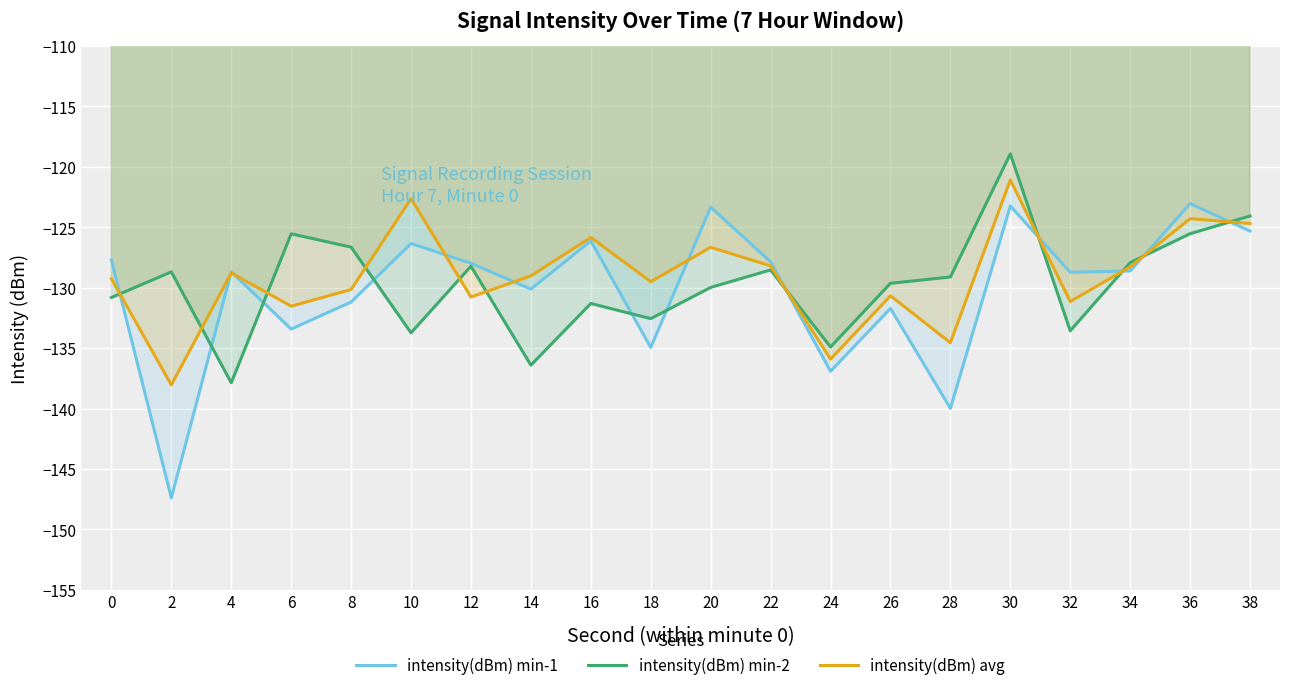

At which category does intensity(dBm) min-2 reach its first local peak?

2